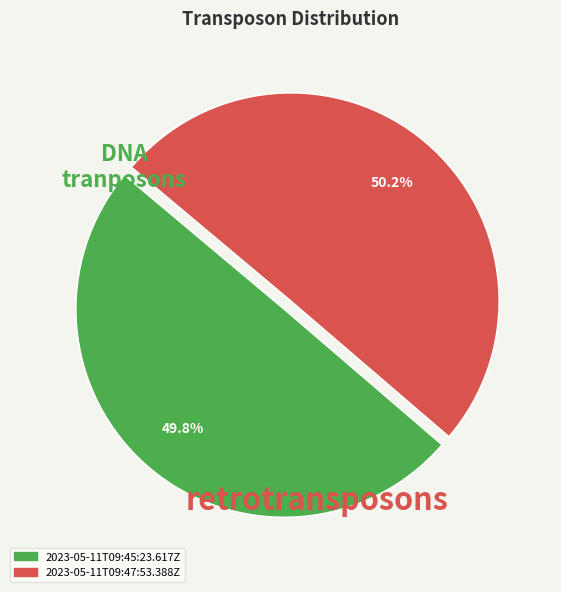

Approximately how many times larger is the value at 2023-05-11T09:47:53.388Z compared to 2023-05-11T09:45:23.617Z?

1.0